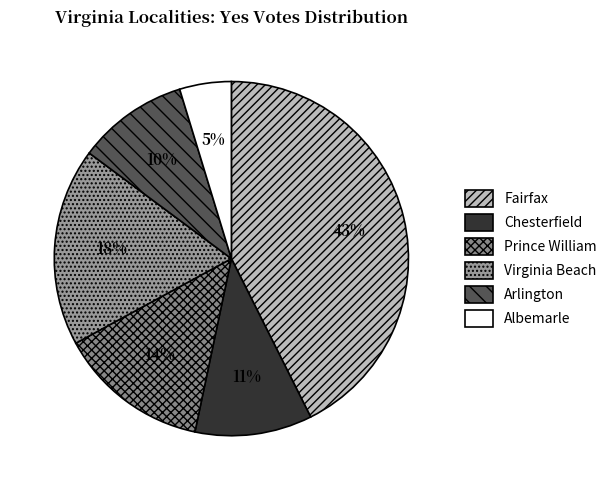

Count the number of slices in the pie.

6